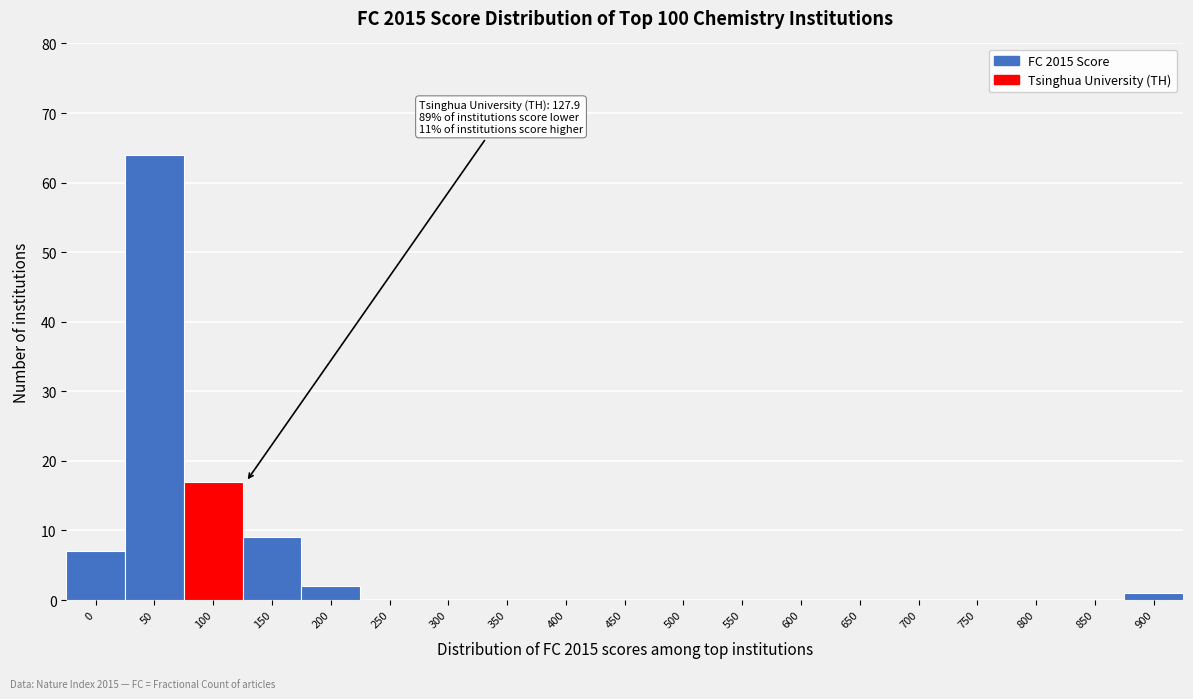

Reading right to left, list all the values displayed in this chart.

900=1	850=0	800=0	750=0	700=0	650=0	600=0	550=0	500=0	450=0	400=0	350=0	300=0	250=0	200=2	150=9	100=17	50=64	0=7